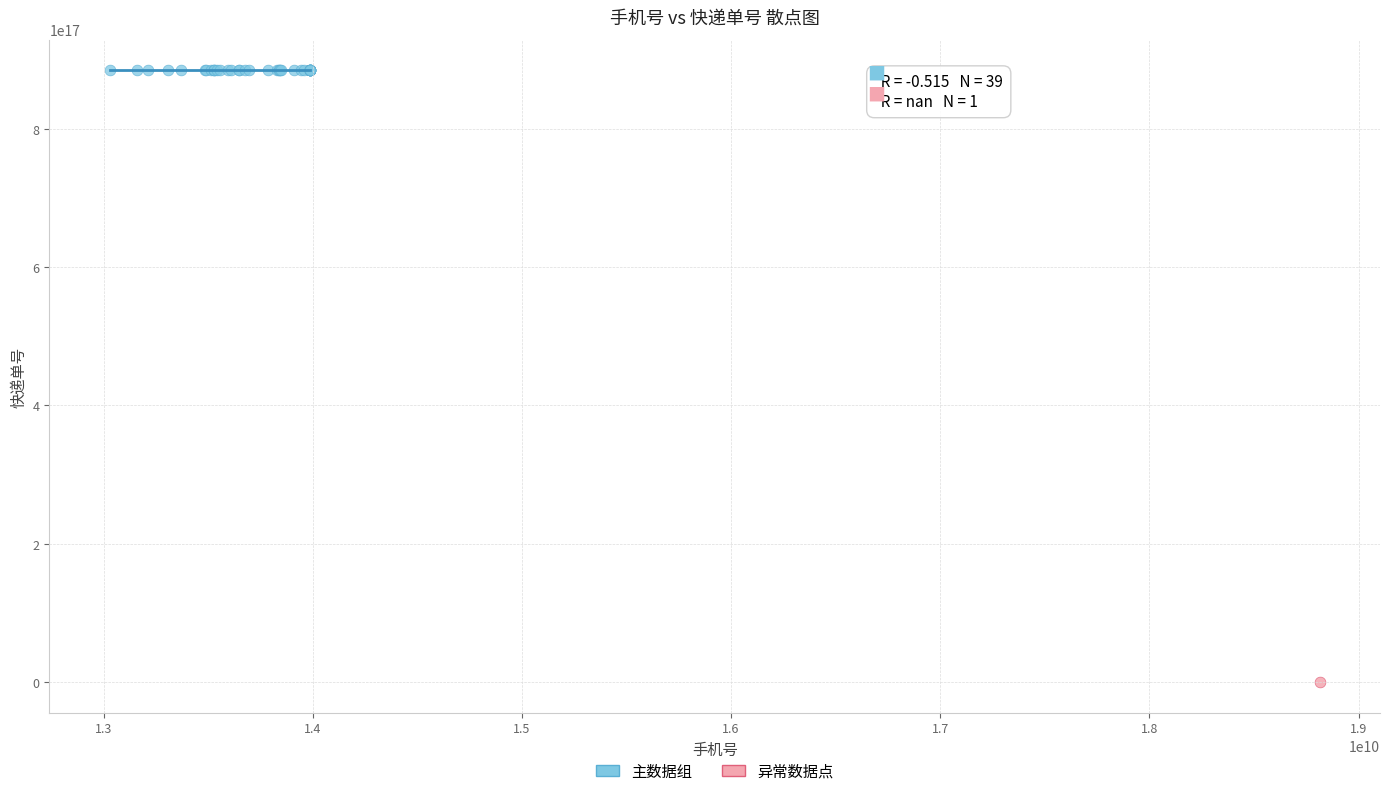

Which series contains the lowest Y value?

异常数据点